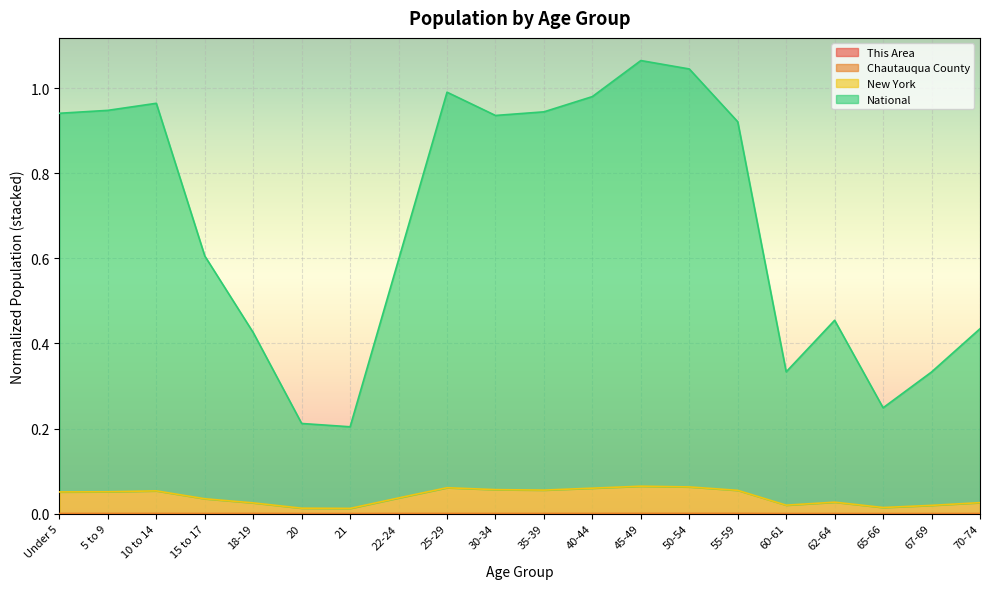

Which series changed the most between 15 to 17 and 30-34?

National